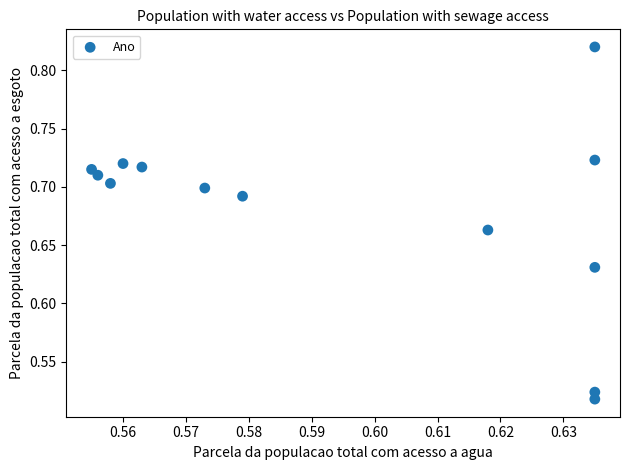

What is the range of Y values (max minus min)?

0.3